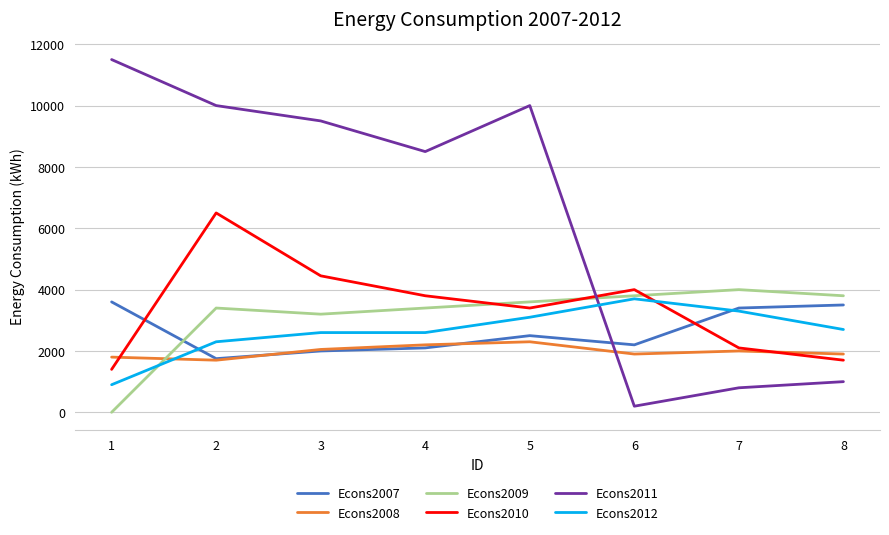

Is the value of Econs2007 at 3 greater than the value of Econs2012 at 4?

No